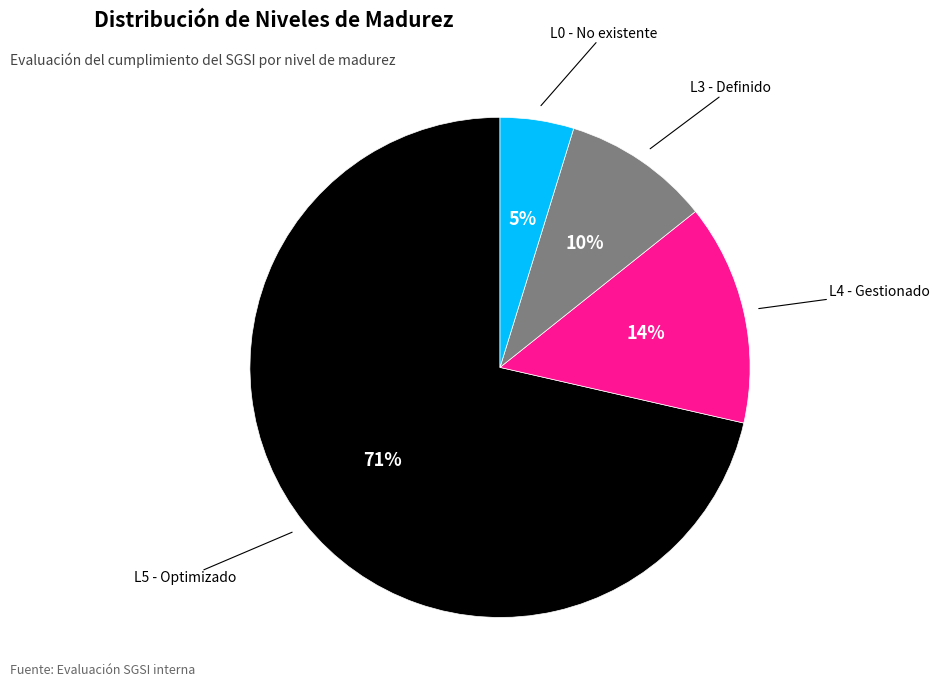

How many segments does this pie chart have?

4